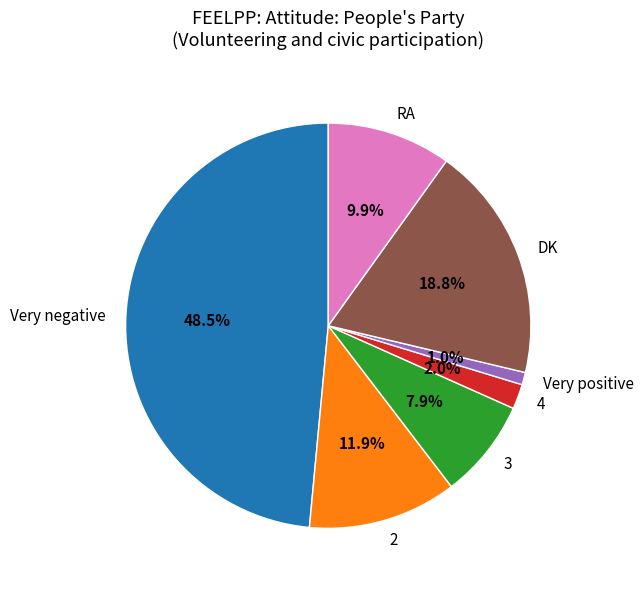

Which category has the smallest portion of the pie?

Very positive